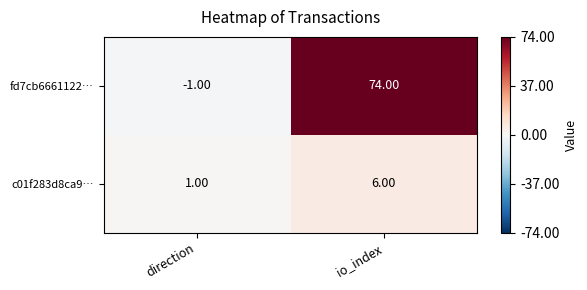

How many series are shown in this chart?

2